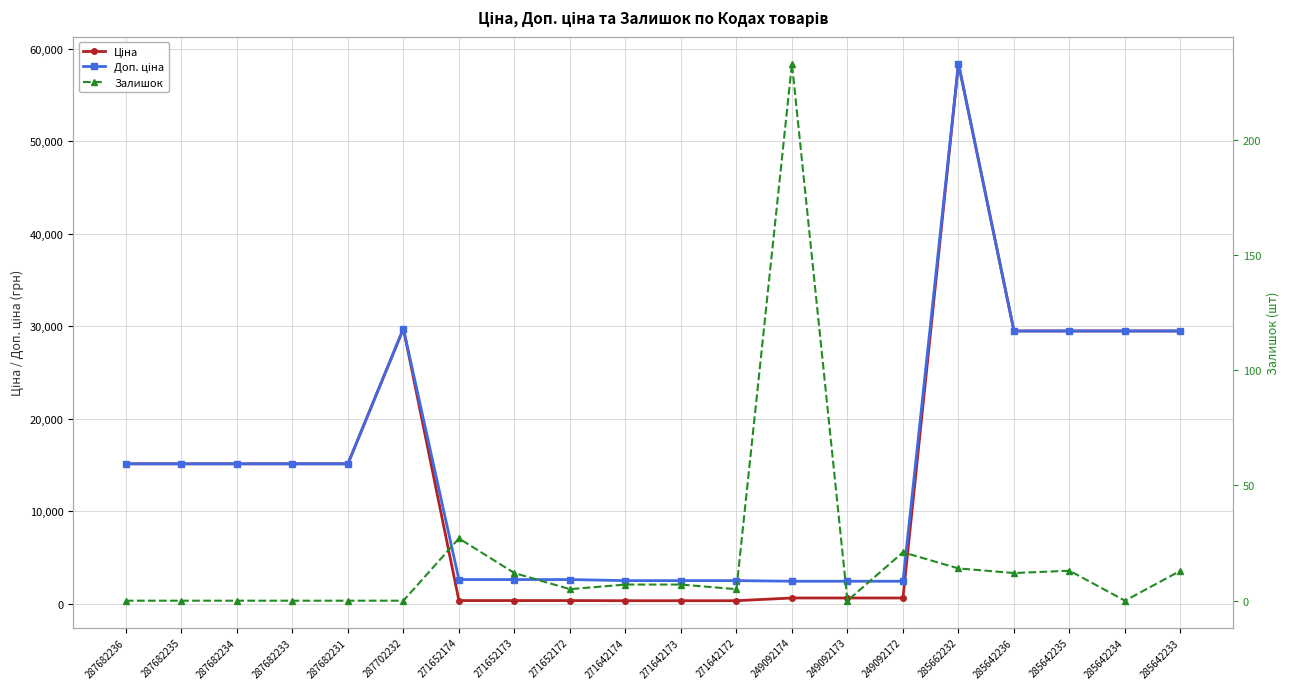

Reading left to right, transcribe all the data shown in this chart.

Ціна: 15120.0	15120.0	15120.0	15120.0	15120.0	29747.2	324.8	324.8	324.8	310.3	310.3	310.3	603.7	603.7	603.7	58426.5	29491.5	29491.5	29491.5	29491.5
Доп. ціна: 15120.0	15120.0	15120.0	15120.0	15120.0	29747.2	2598.3	2598.3	2598.3	2482.4	2482.4	2482.4	2414.8	2414.8	2414.8	58426.5	29491.5	29491.5	29491.5	29491.5
Залишок: 0.0	0.0	0.0	0.0	0.0	0.0	27.0	12.0	5.0	7.0	7.0	5.0	233.0	0.0	21.0	14.0	12.0	13.0	0.0	13.0